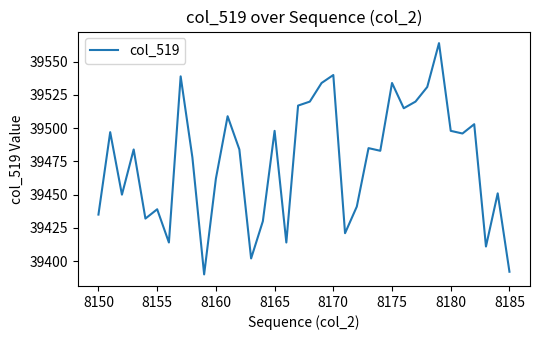

What is the difference between the maximum and minimum values?

174